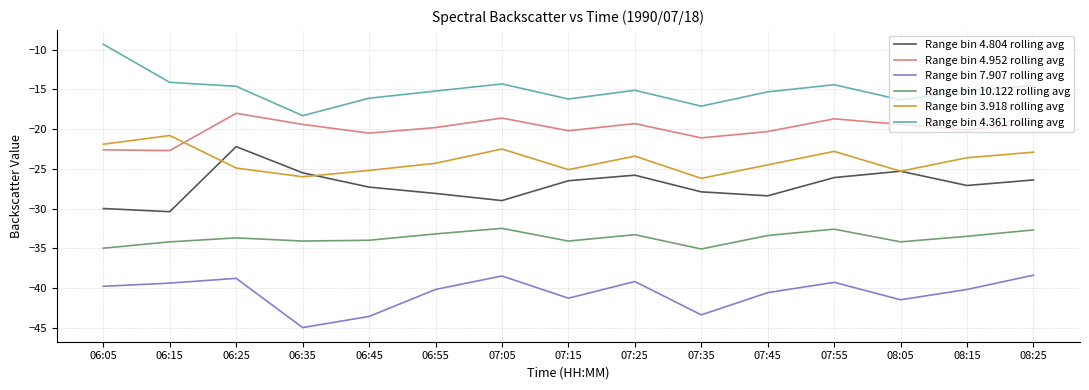

True or false: Range bin 10.122 rolling avg and Range bin 4.361 rolling avg intersect in this chart.

False